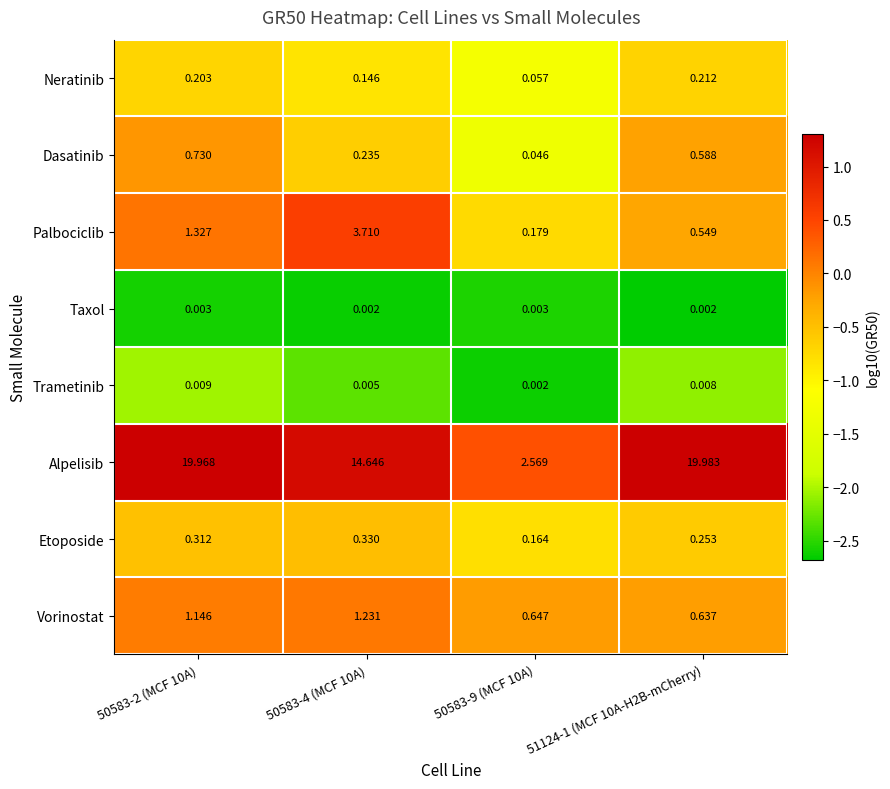

At 50583-9 (MCF 10A), list the series in order from smallest to largest.

Trametinib, Taxol, Dasatinib, Neratinib, Etoposide, Palbociclib, Vorinostat, Alpelisib